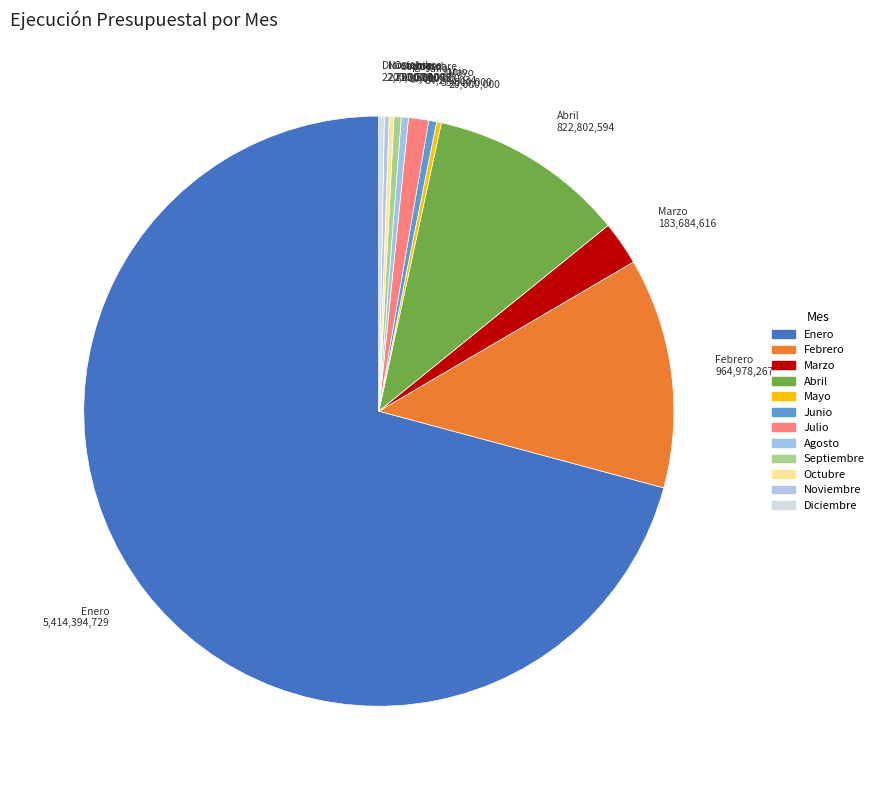

Which has a higher value, Marzo or Abril?

Abril